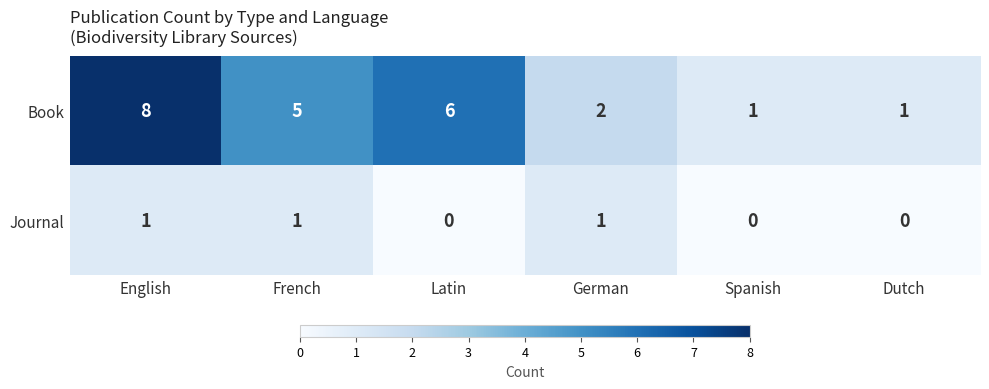

At which category is the sum across all series the highest?

English